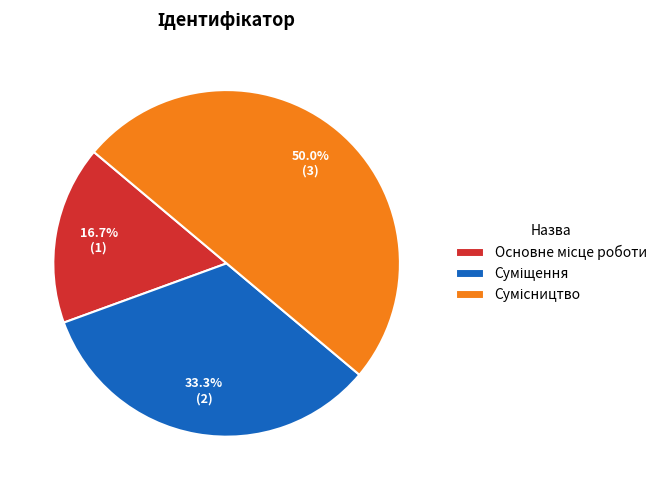

Which slice is the largest?

Сумісництво